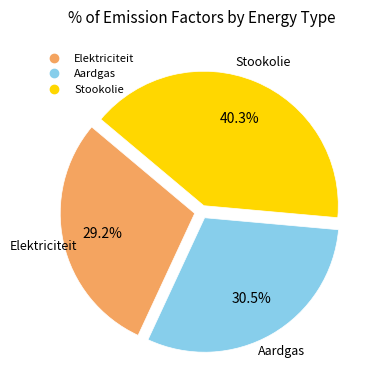

To the nearest percent, what is the difference between the largest and smallest slice percentages?

11%